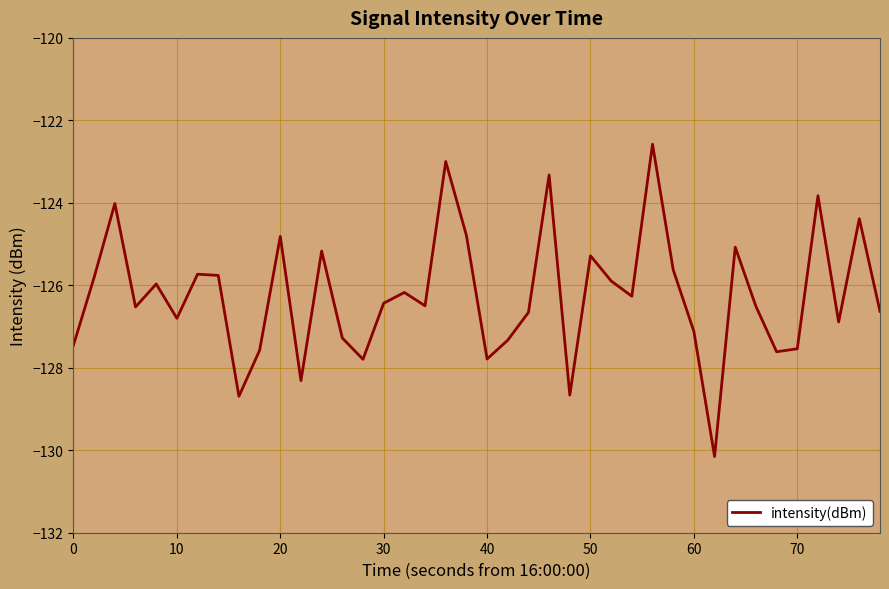

What is the difference between the maximum and minimum values?

7.6